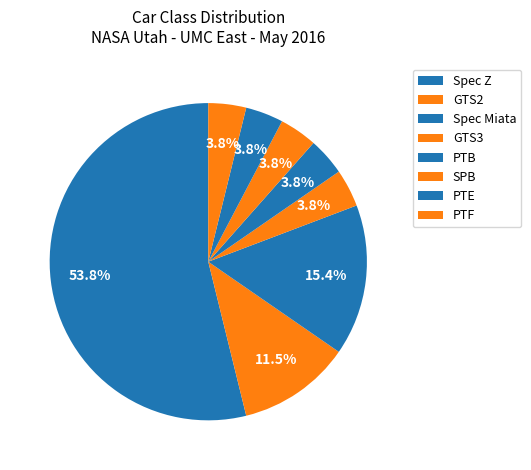

Combined, what portion of the pie is Spec Z and GTS2?

65.4%